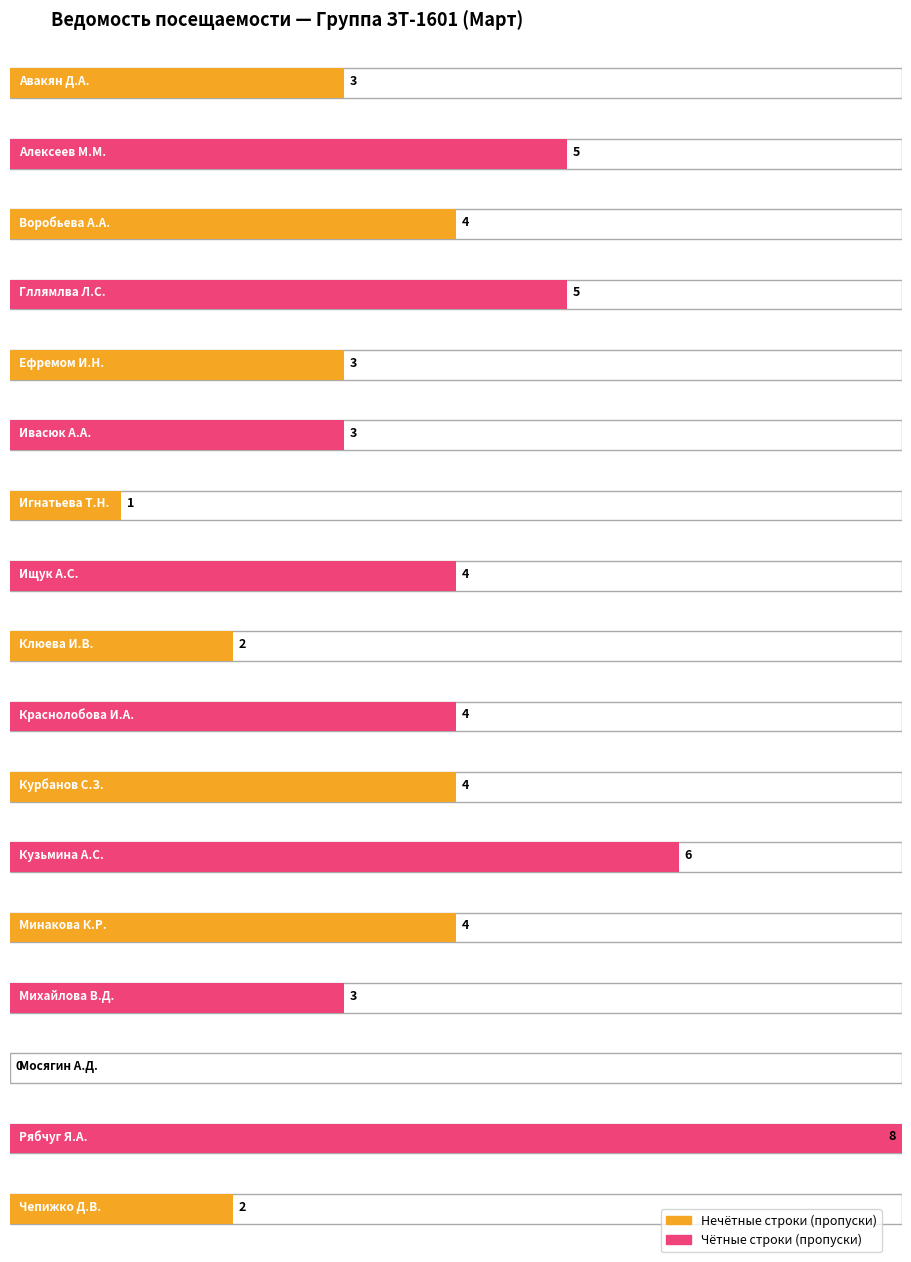

At which label is the value closest to 4?

Воробьева А.А.